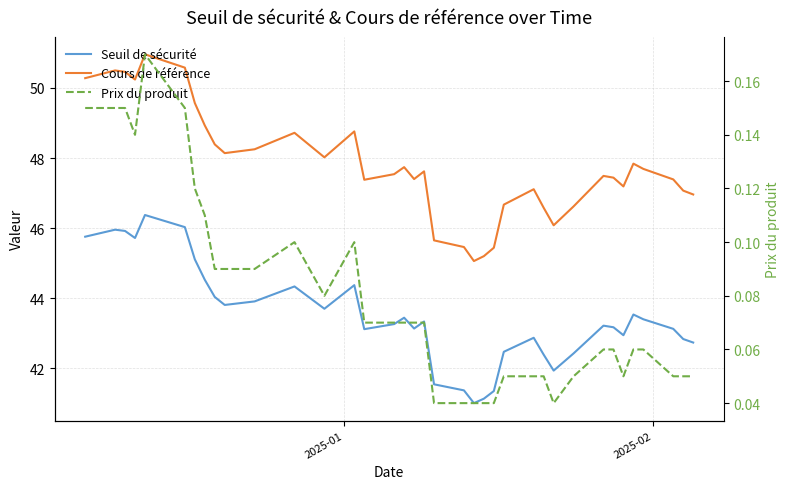

True or false: Seuil de sécurité and Prix du produit cross at least once.

False